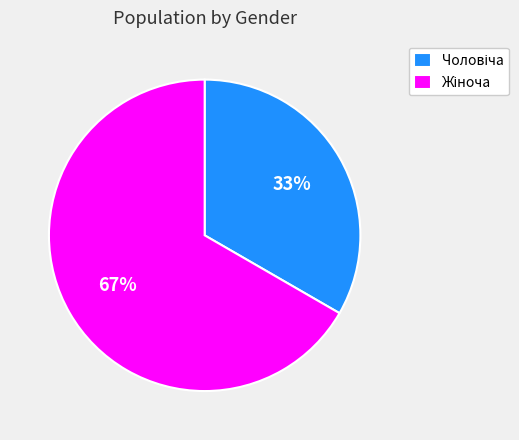

Is there a majority slice in this chart?

Yes